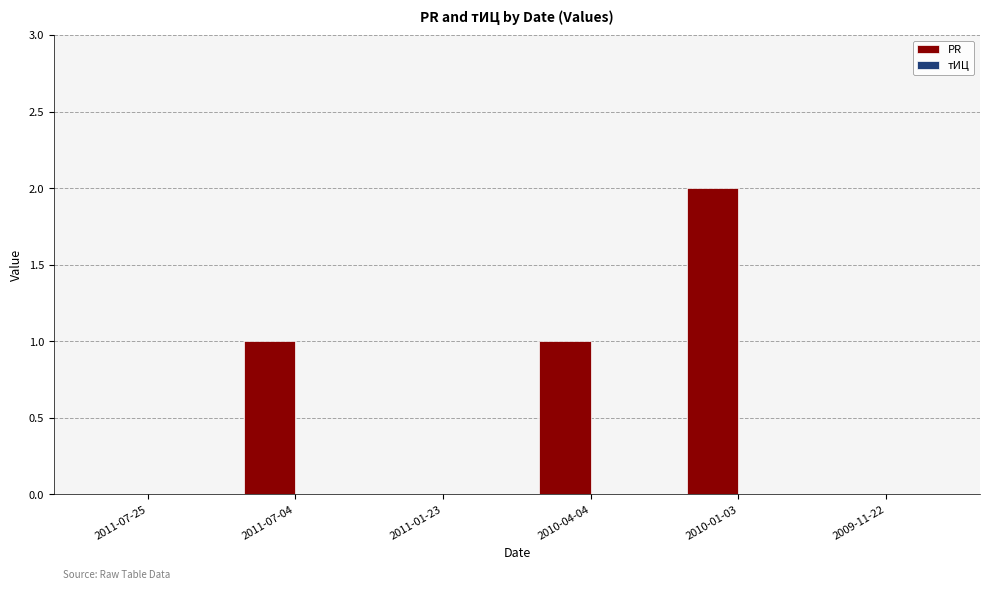

What is the change in value from 2011-07-04 to 2010-01-03?

+1